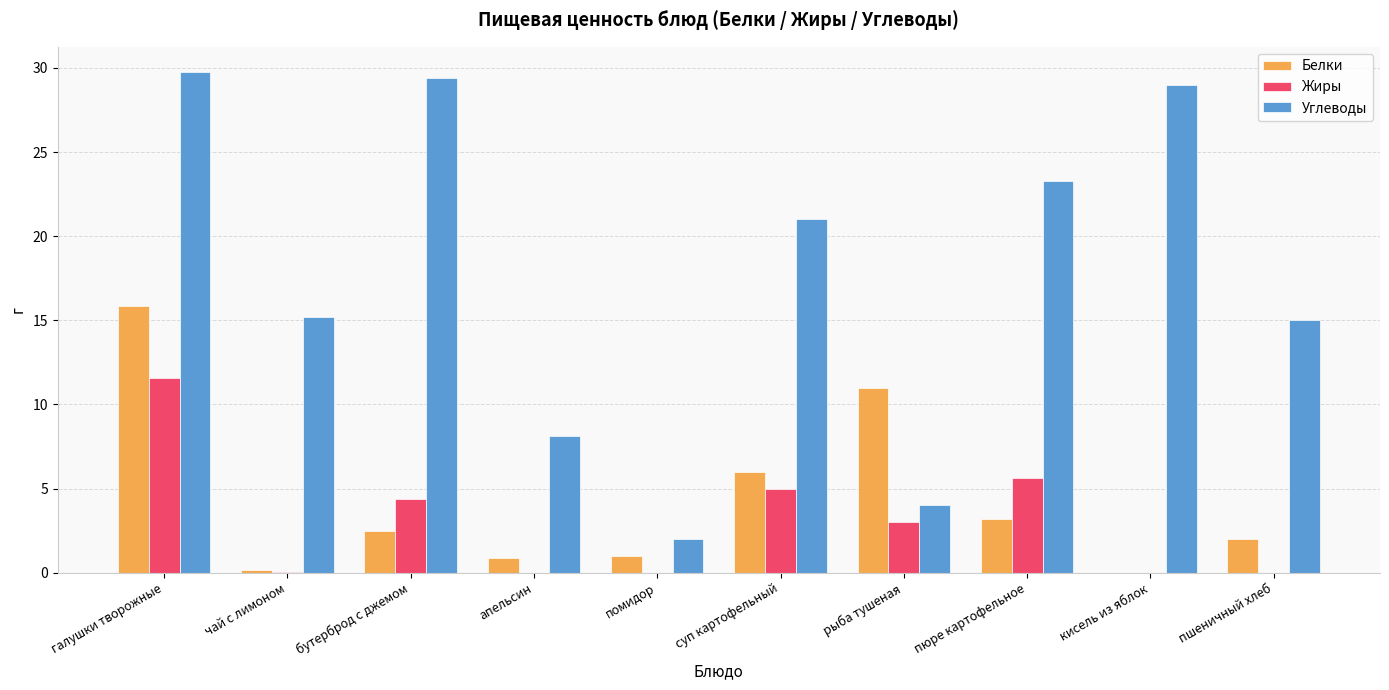

The value of Жиры at кисель из яблок is 0.0. True or false?

True